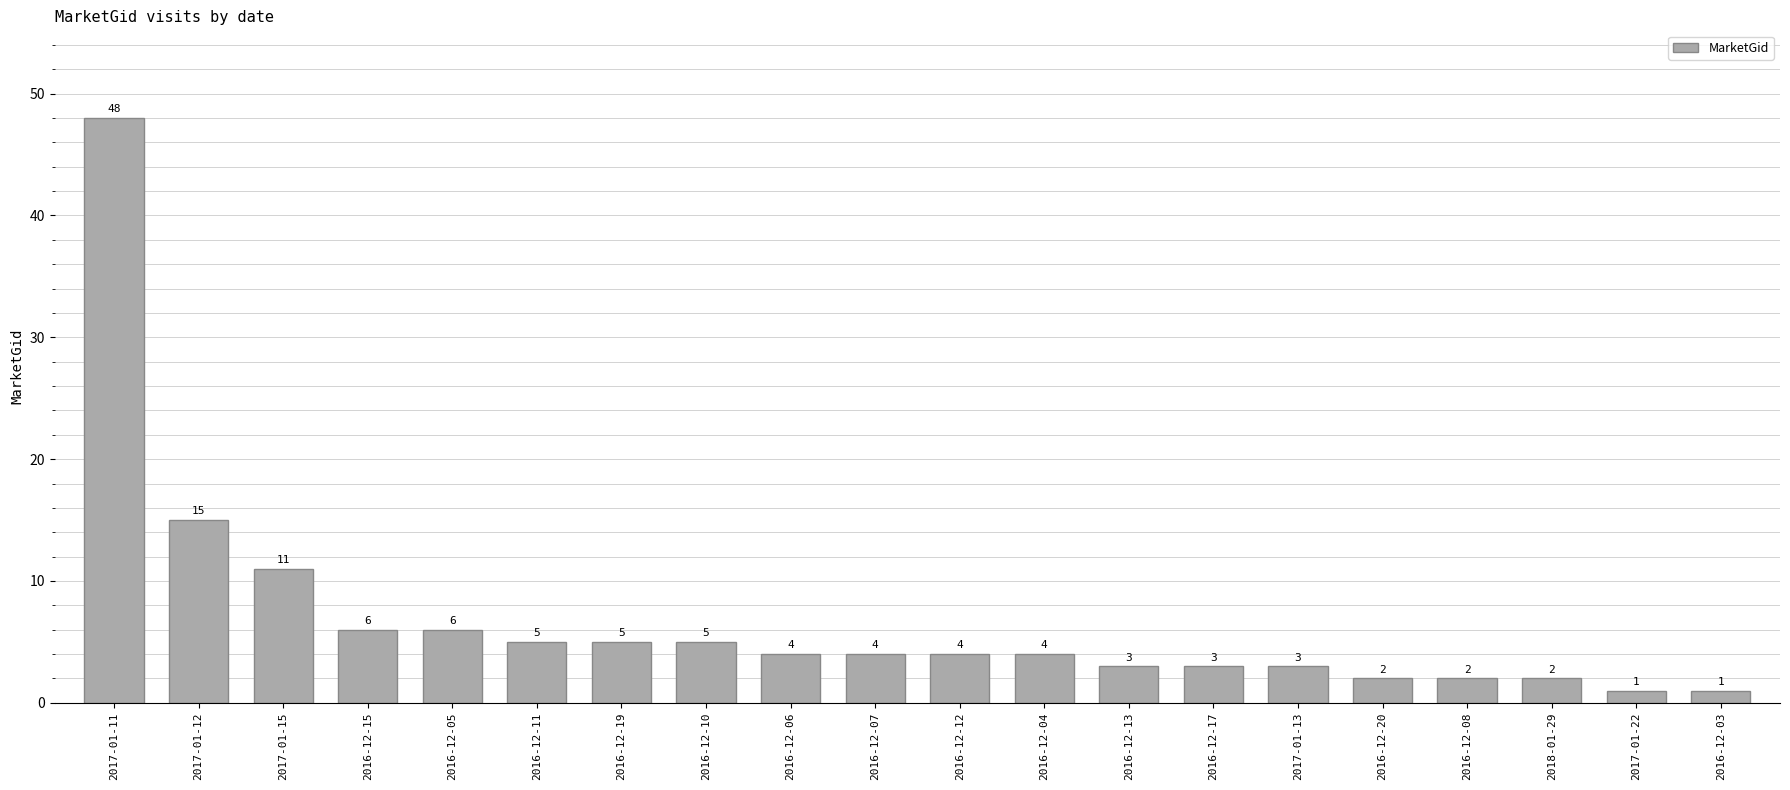

Is it true that the value at 2016-12-12 is 1?

False